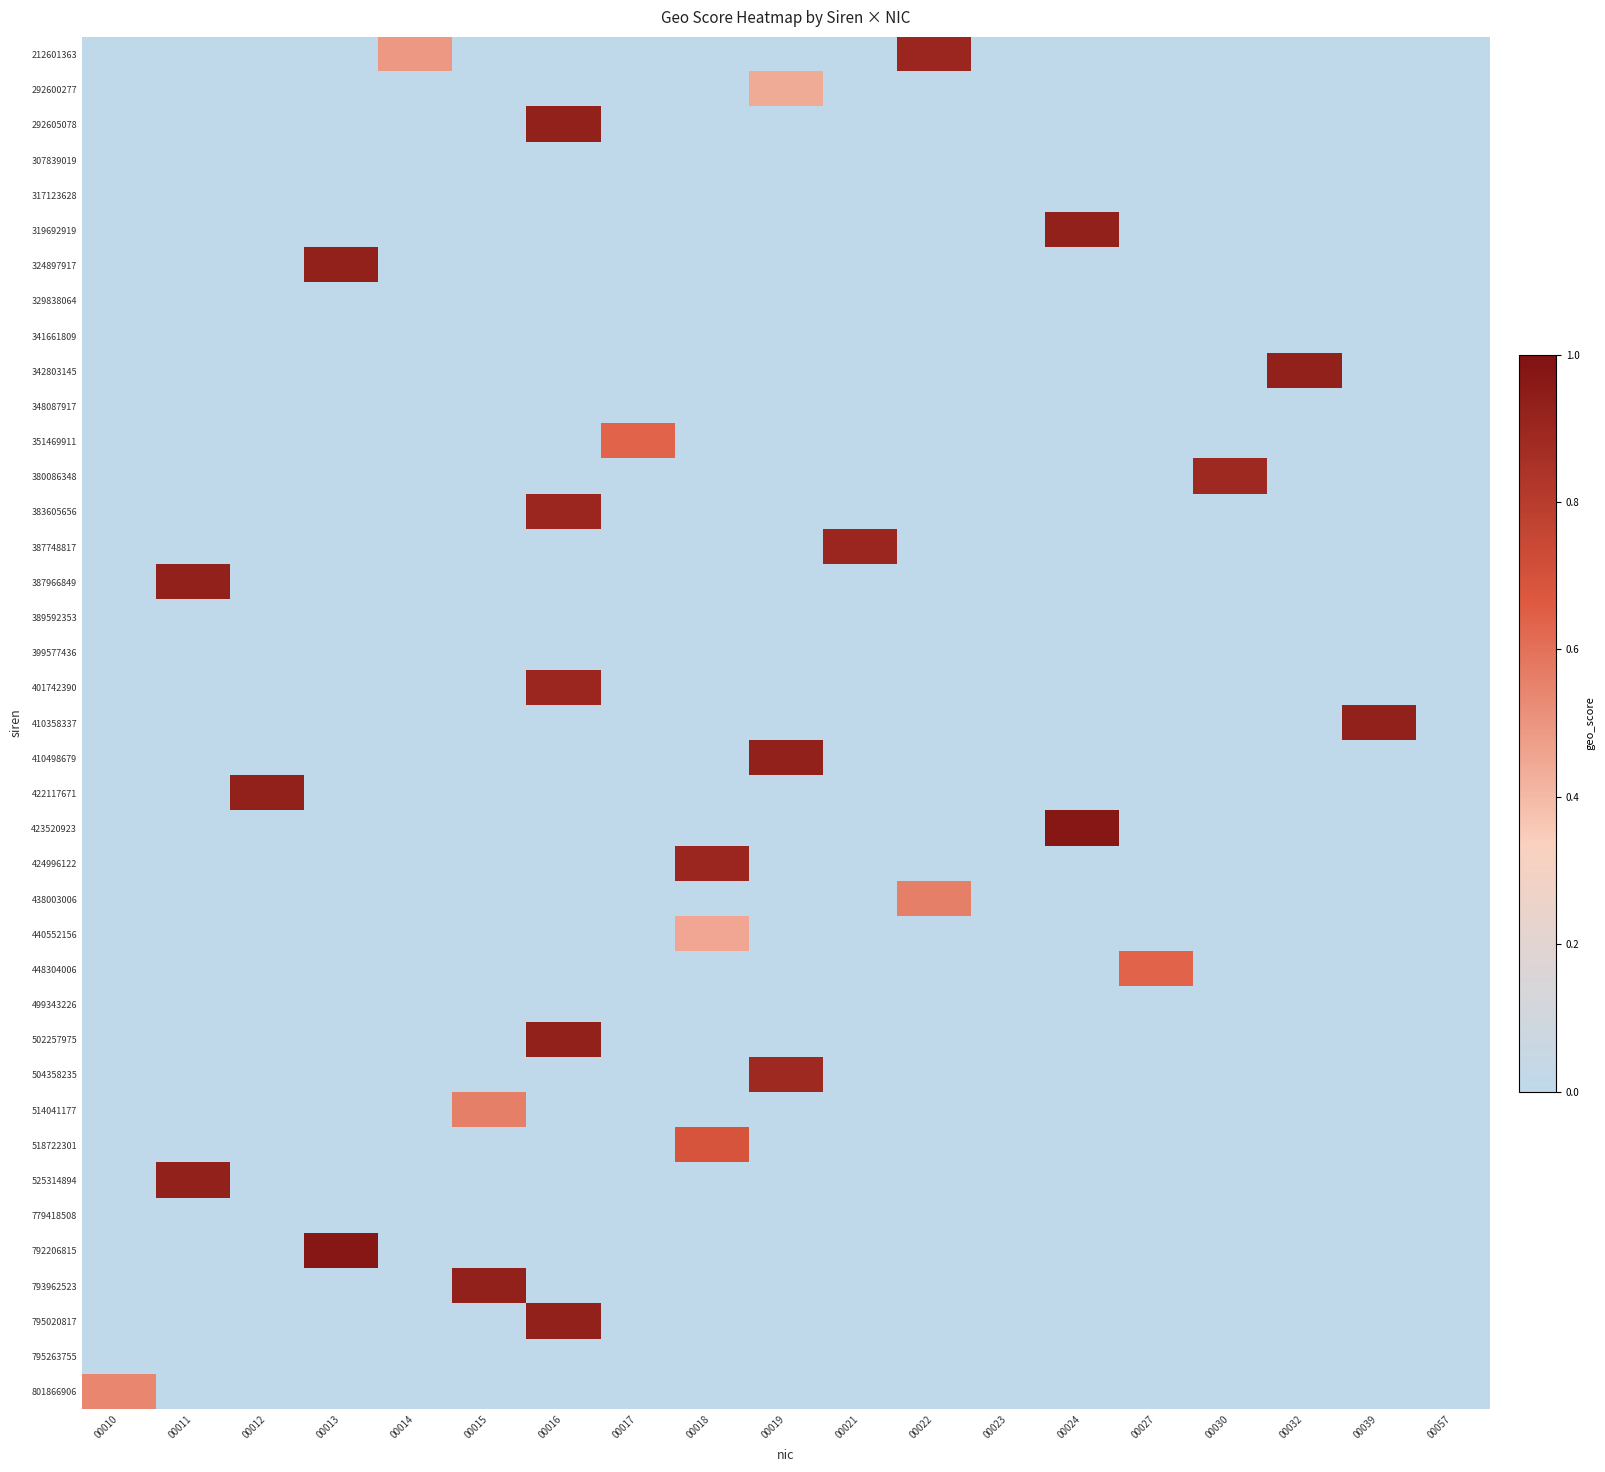

Count the number of categories in the chart.

19